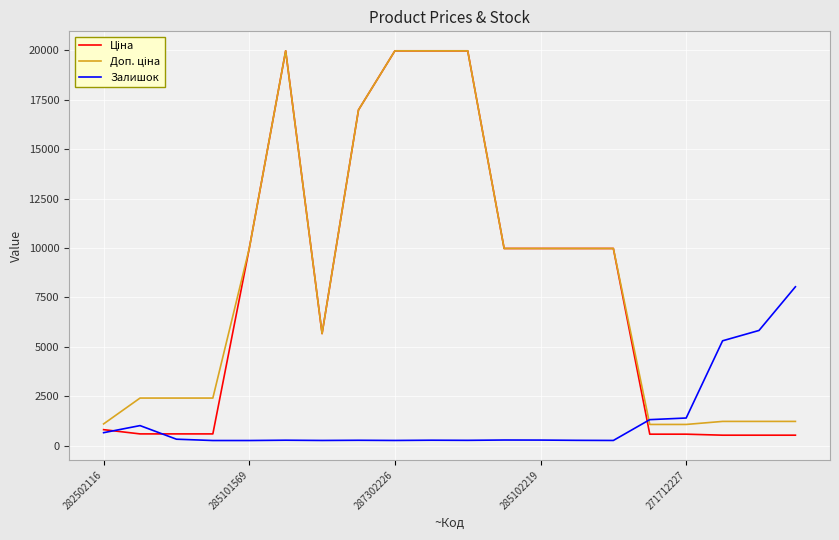

What is the maximum value shown in the chart?

19964.2